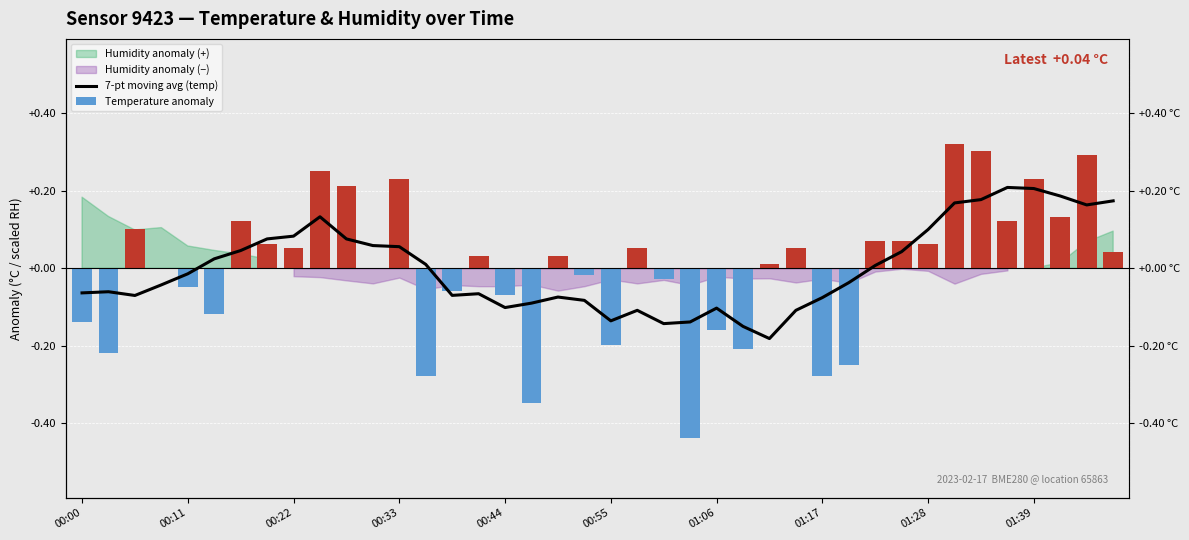

At which category does the chart reach its peak across all series?

33